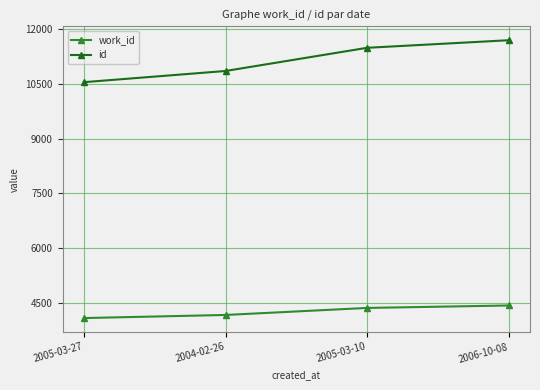

True or false: id and work_id intersect in this chart.

False